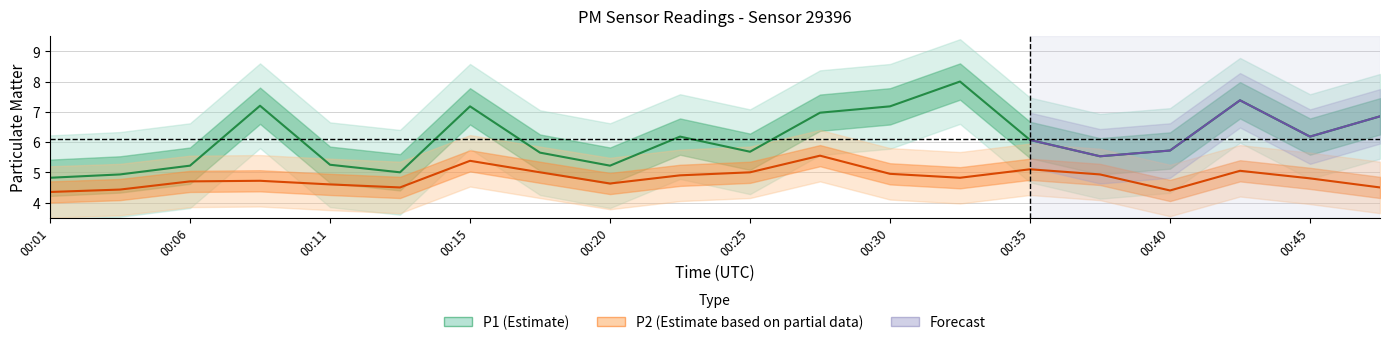

True or false: P1 and P2 intersect in this chart.

False